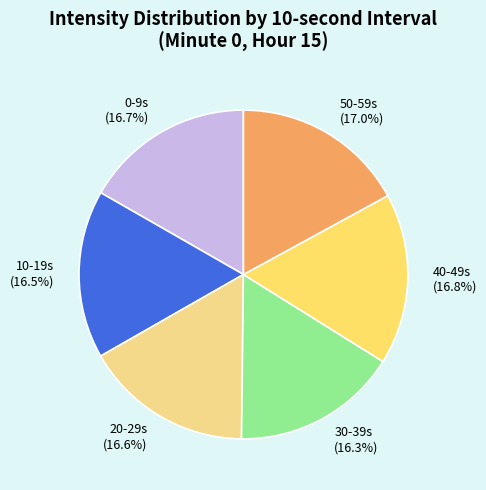

What percentage do 0-9s (16.7%) and 30-39s (16.3%) together represent?

33.0%